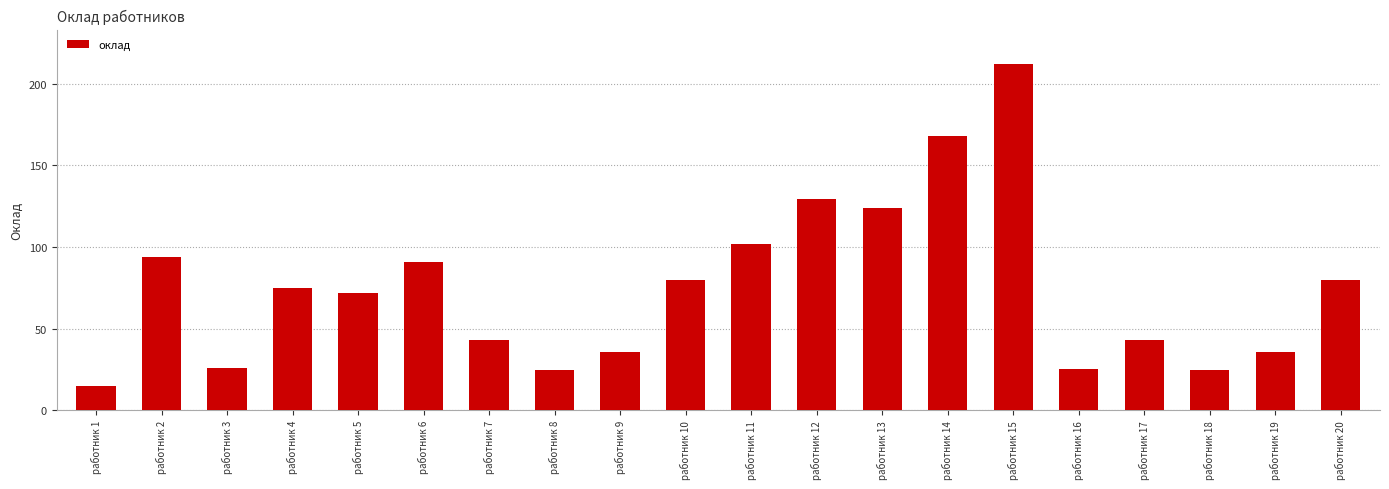

What is the change in value from работник 12 to работник 20?

-49.5